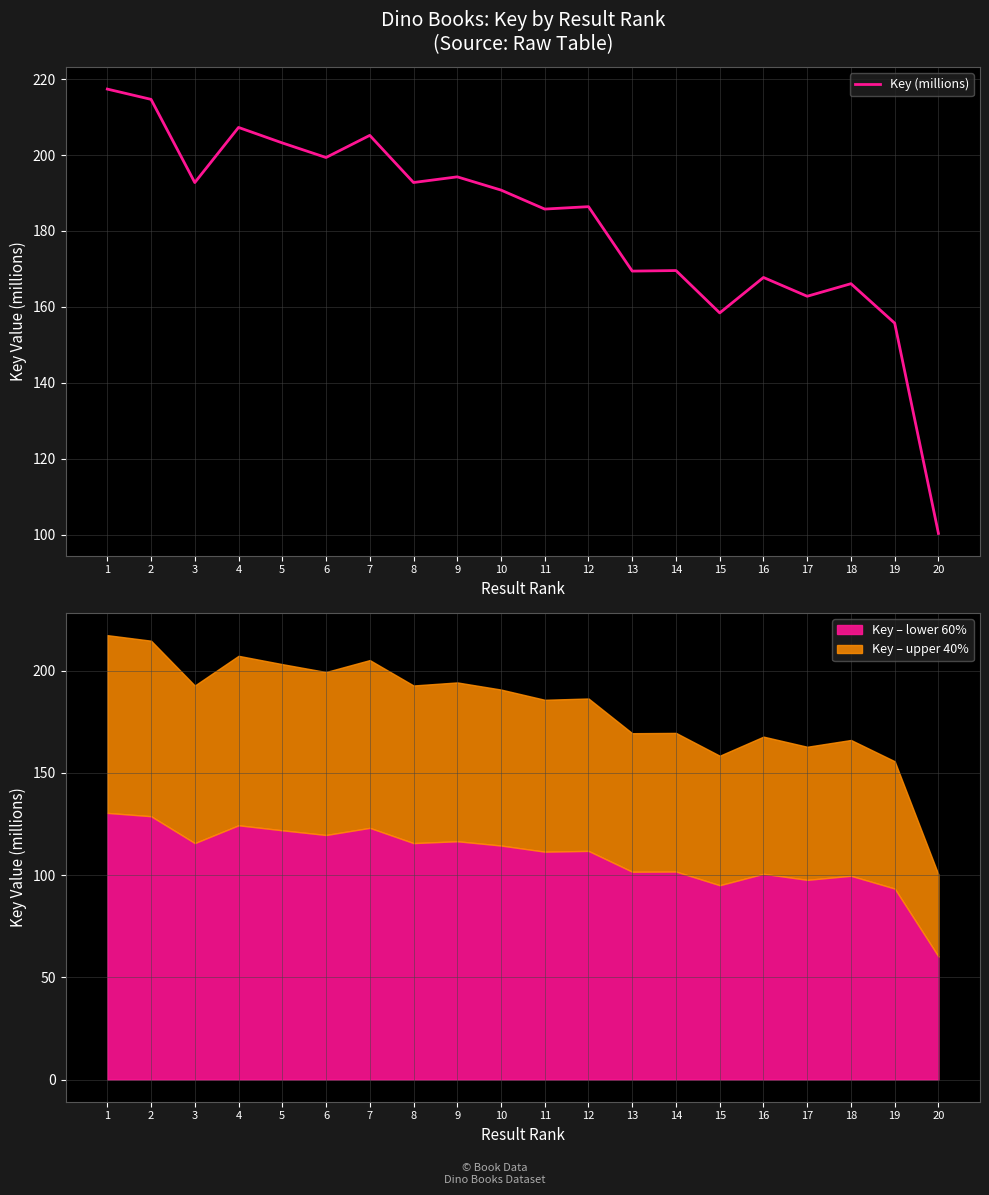

Is this an area chart (filled region under the line)?

No